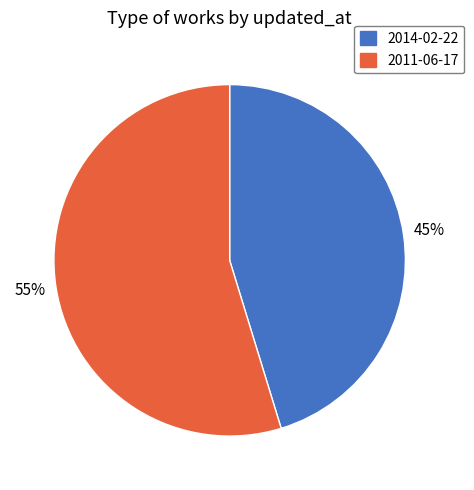

What is the smallest slice in the pie chart?

2014-02-22